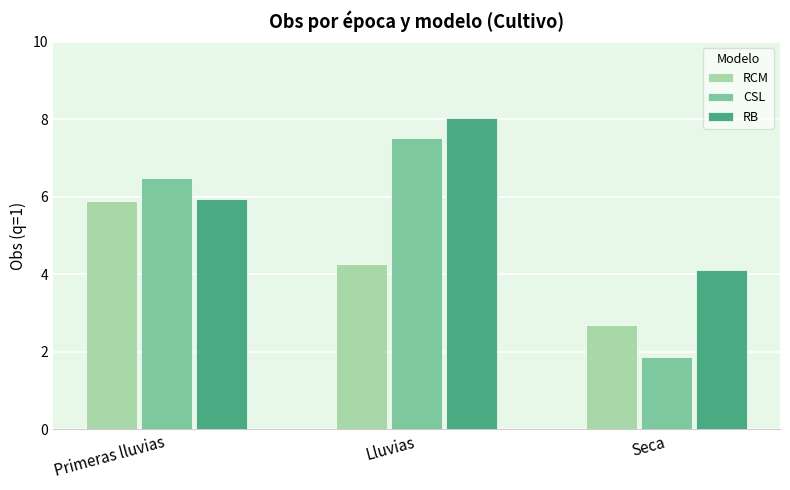

The value of CSL at Seca is 1.9. True or false?

True